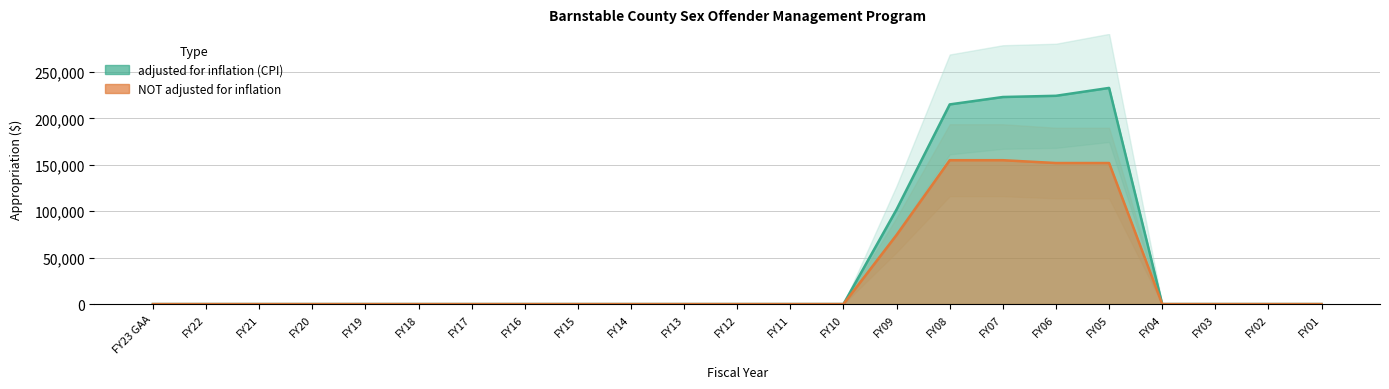

True or false: NOT adjusted for inflation and adjusted for inflation (CPI) intersect in this chart.

False